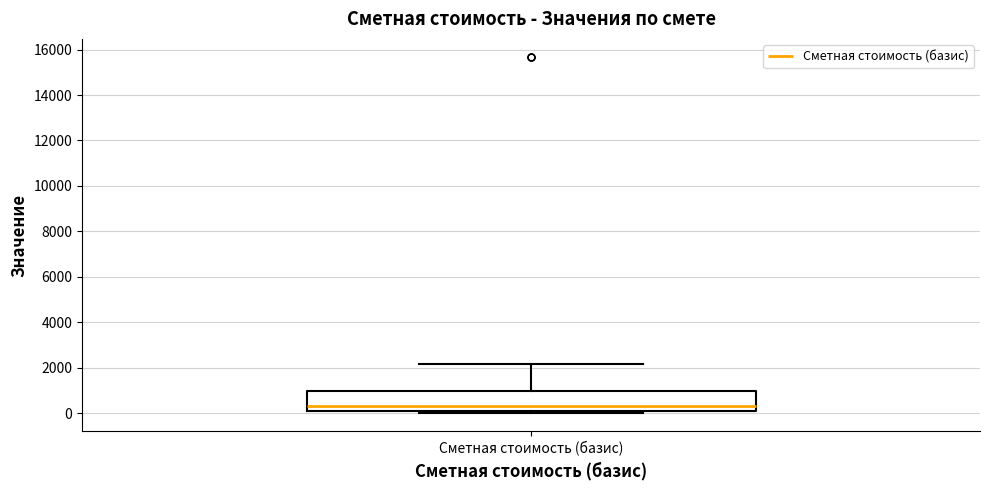

Read this box plot against the y-axis: the position of the median line, the range covered by the box, and the ends of both whiskers. The values are not printed on the chart, so give them approximately, as read against the axis.

median 400, box 0 to 1000, whiskers 0 (just below the box's lower edge) to 2200